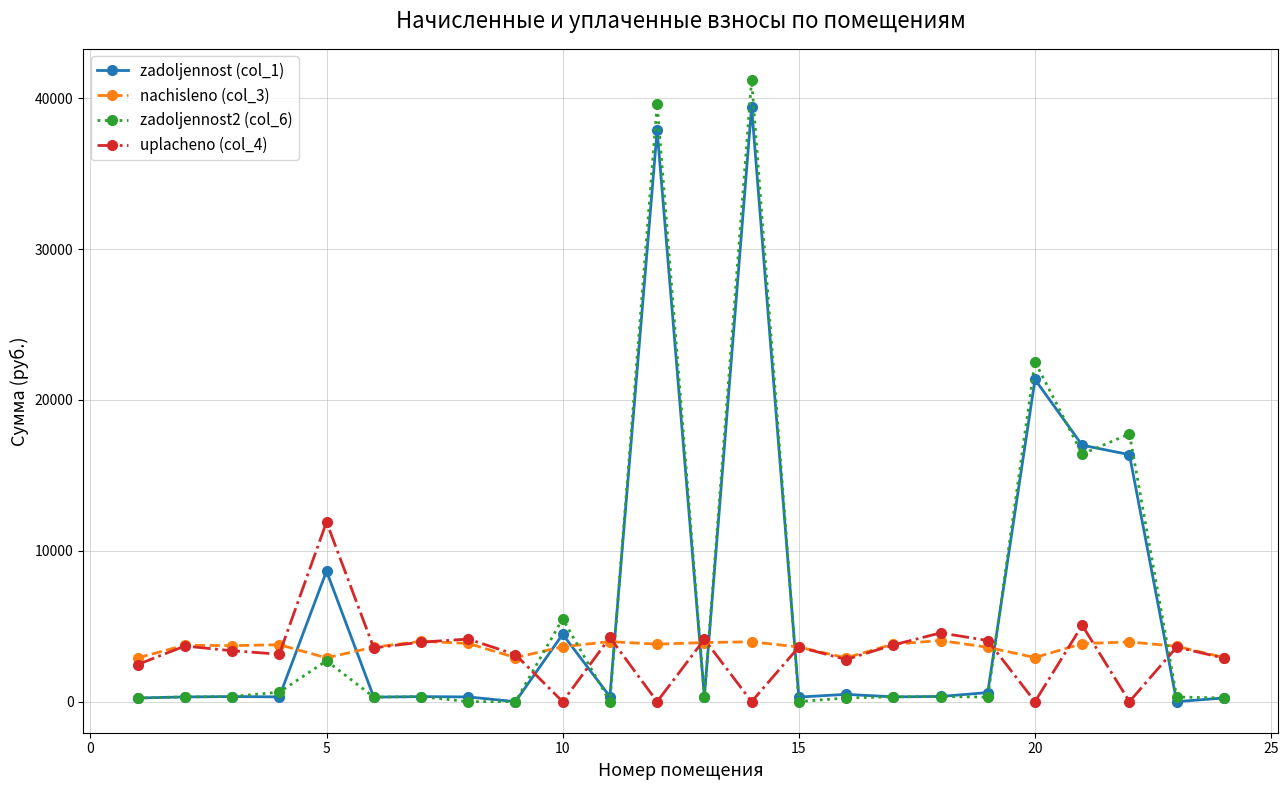

Which series has the largest range (max minus min)?

zadoljennost2 (col_6)